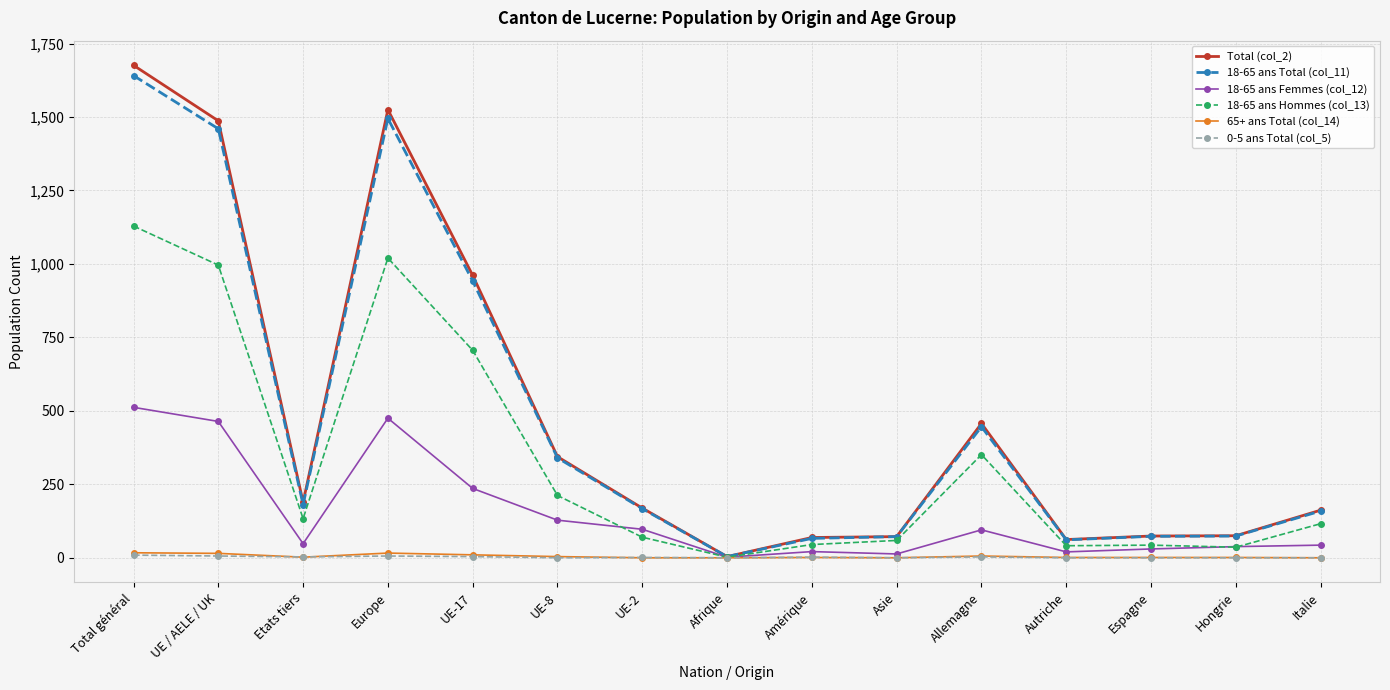

What is the maximum value shown in the chart?

1676